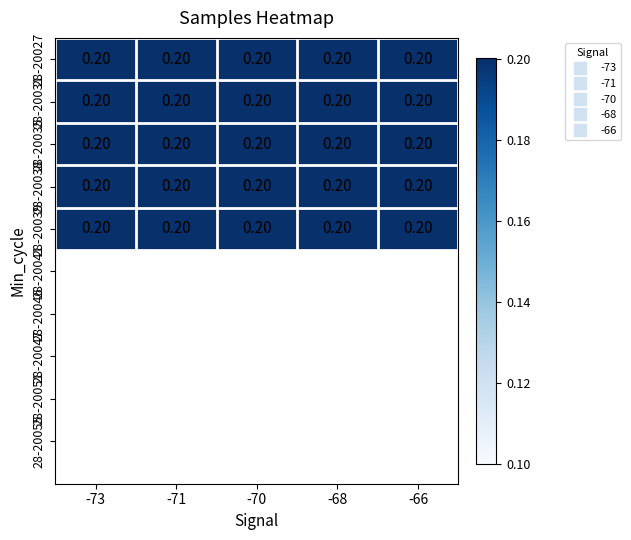

Is it true that 28-20039 equals 0.2 at -70?

True